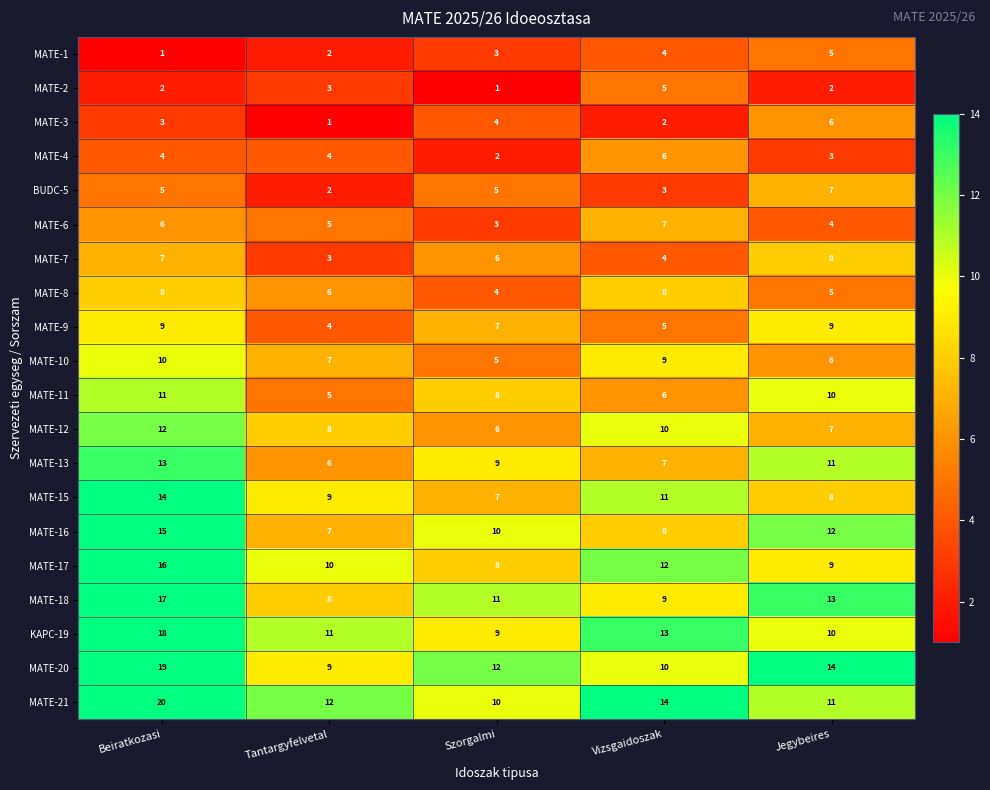

What is the spread (max minus min) of values at Beiratkozasi?

19